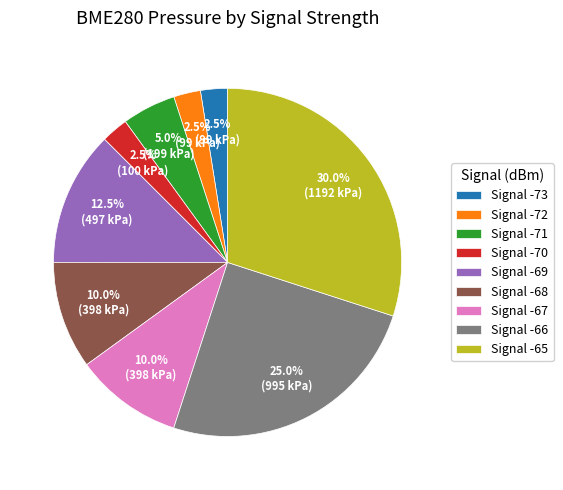

Does any single category account for the majority?

No